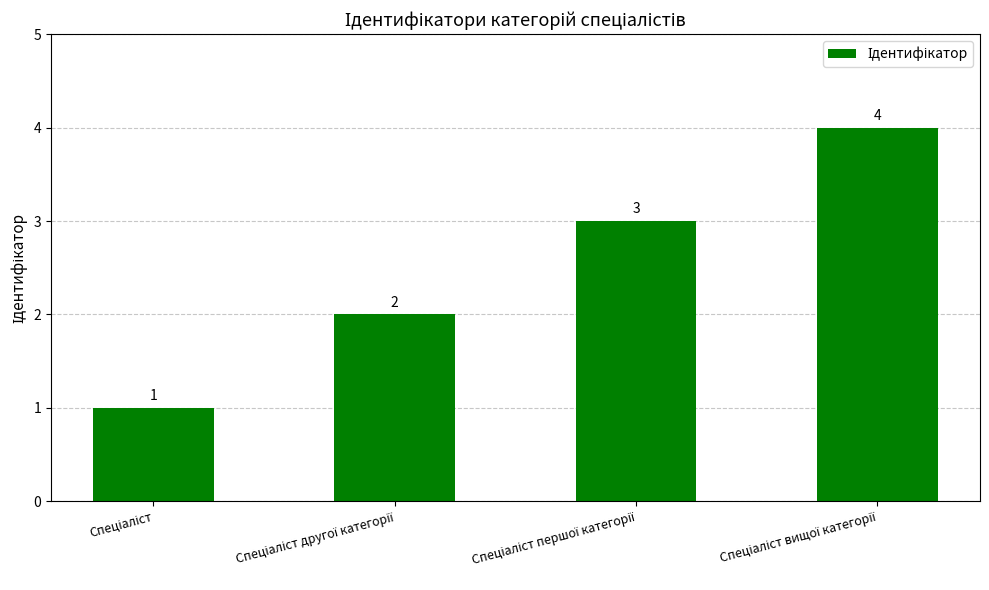

What is the value of the 3rd bar from the left?

3